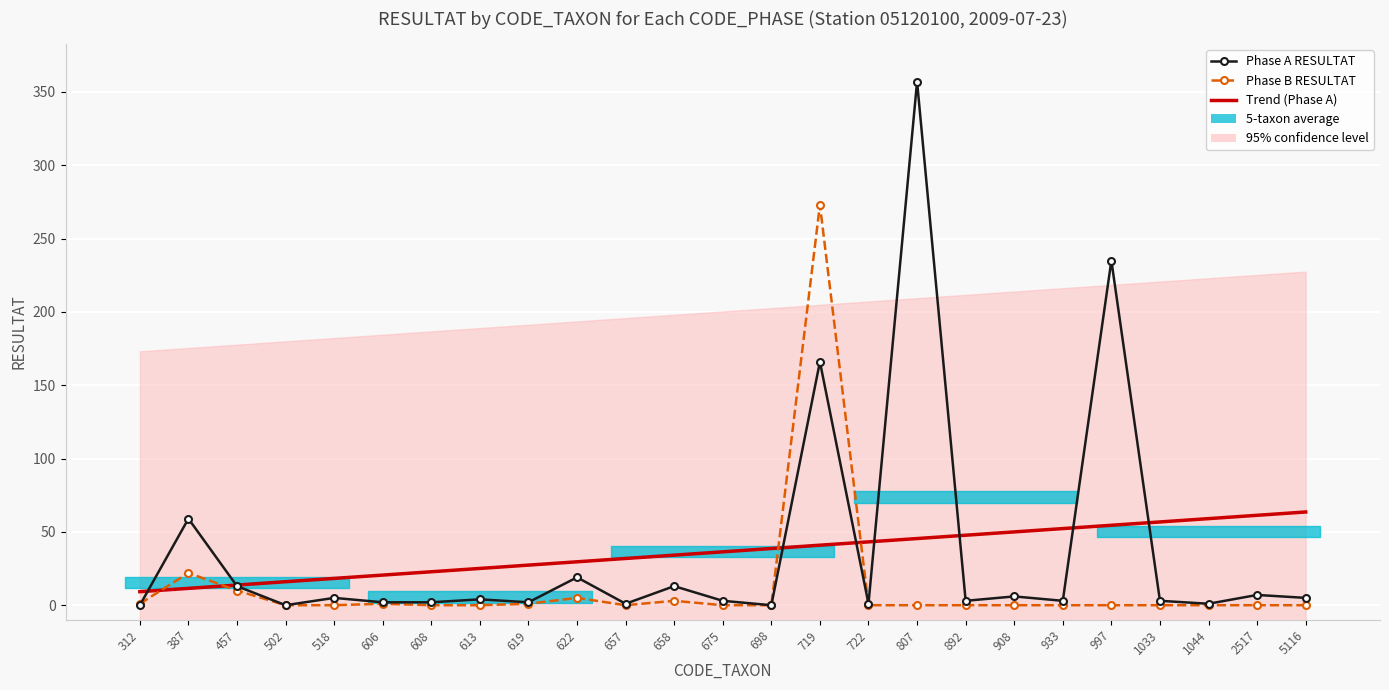

The value of Trend (Phase A) at 698 is 63.0. True or false?

False